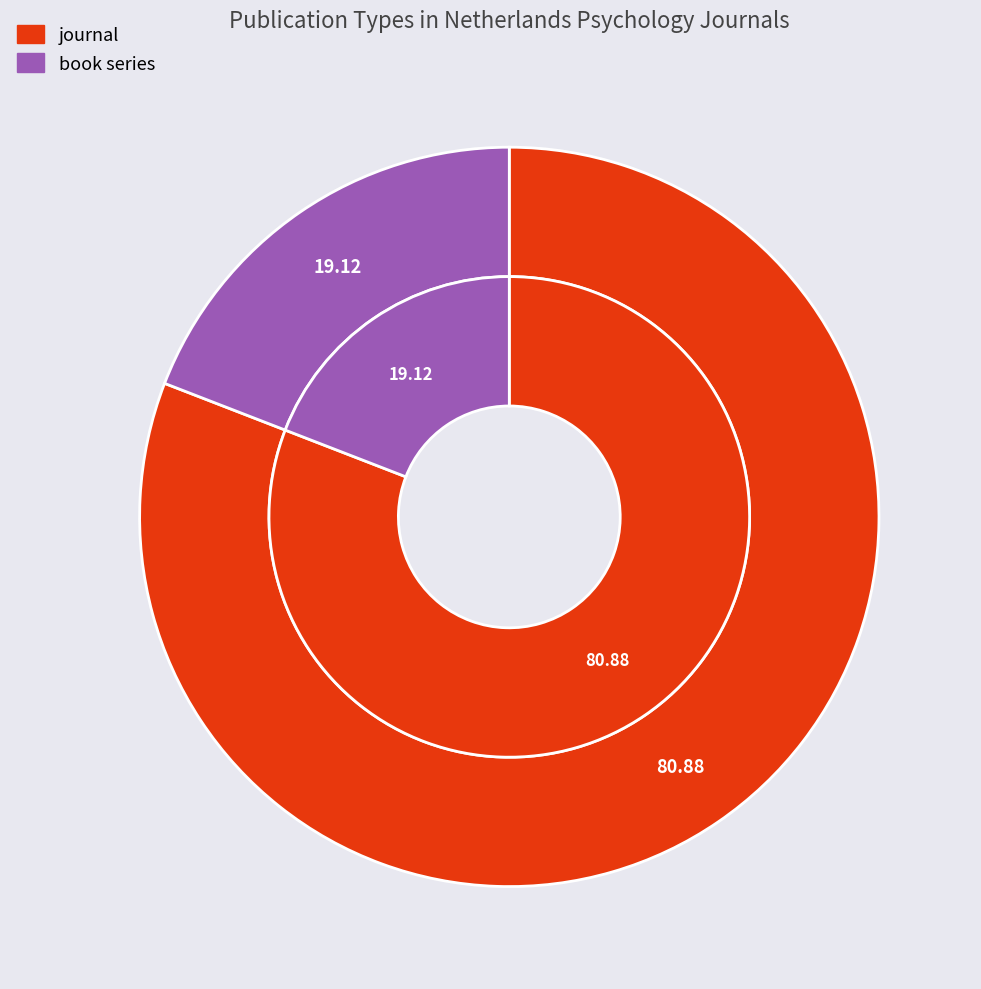

What is the smallest slice in the pie chart?

book series